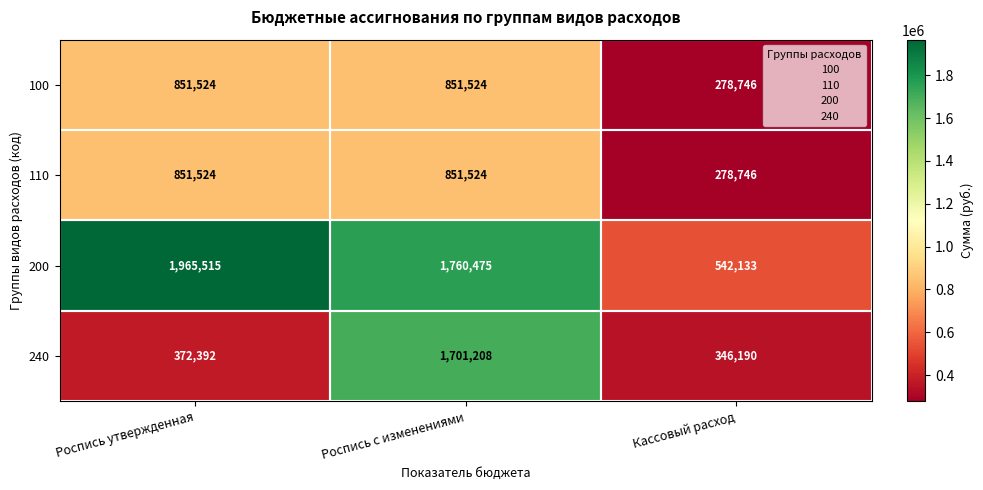

What is the difference between the highest and lowest values at Роспись с изменениями?

908951